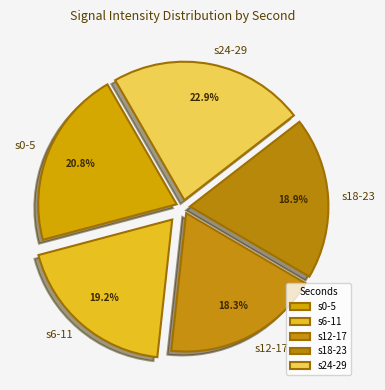

To the nearest percent, what is the average slice percentage?

20%